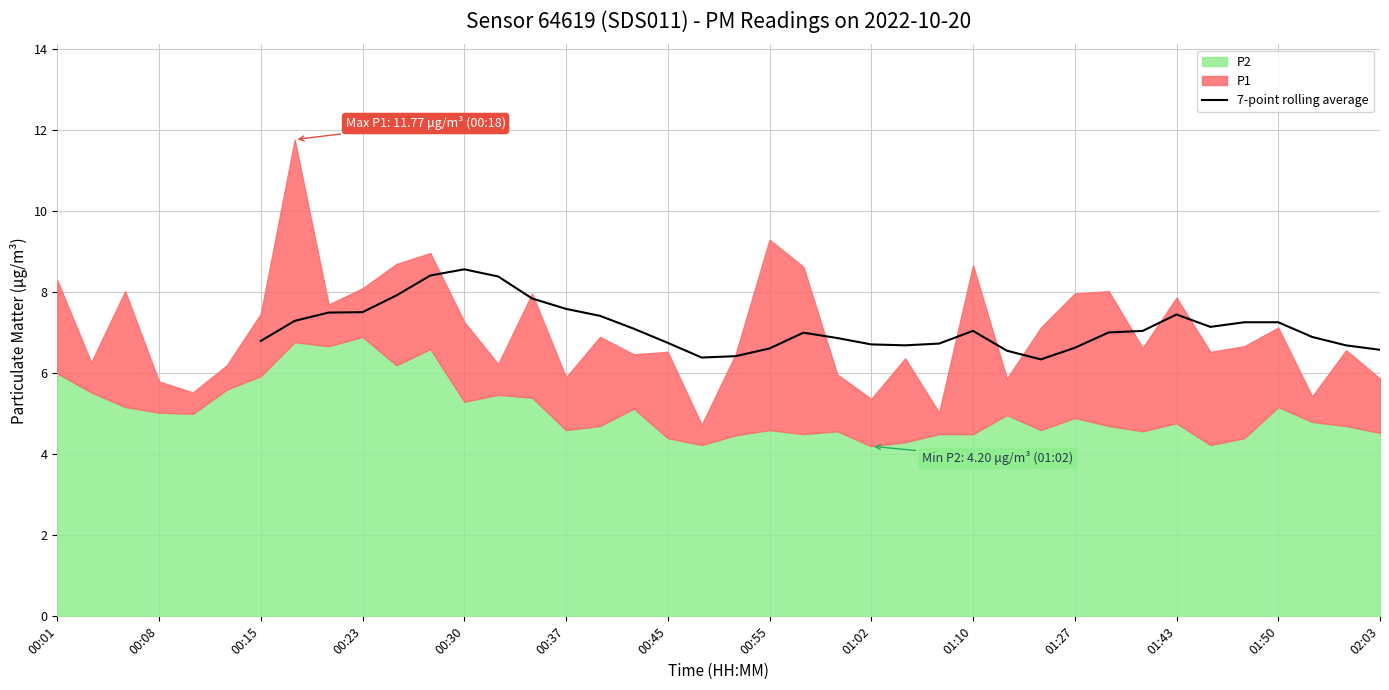

How many lines are shown in the chart?

1